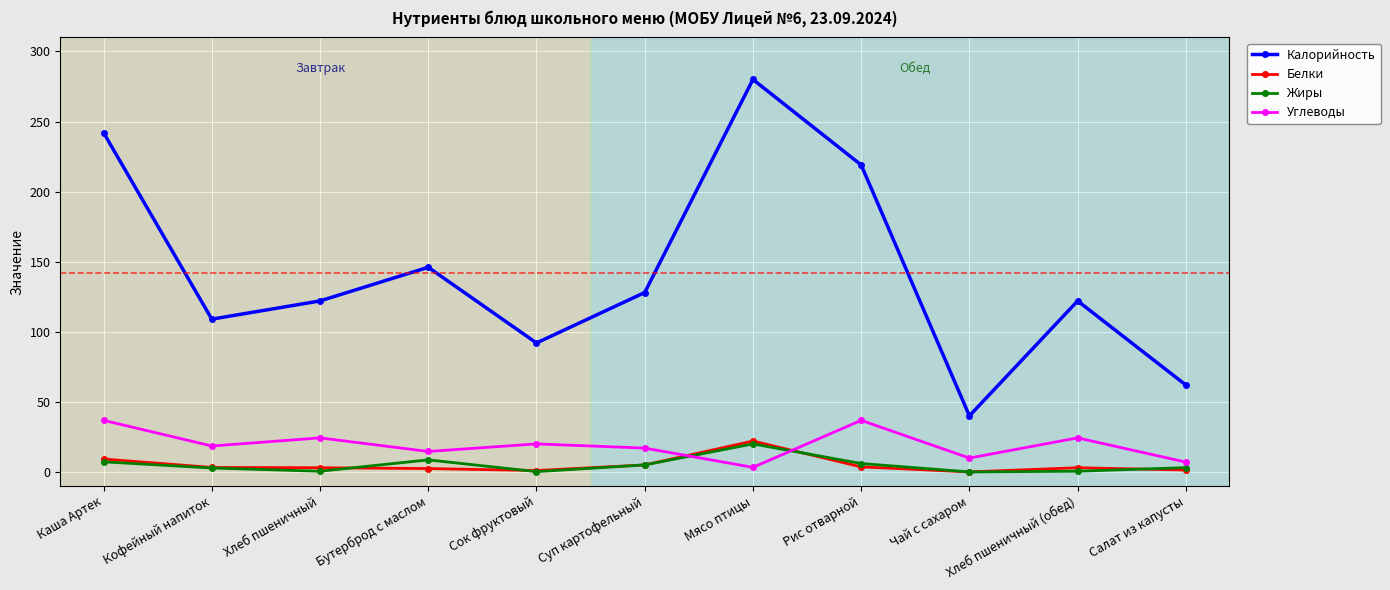

What are all the series names shown in the legend?

Калорийность, Белки, Жиры, Углеводы